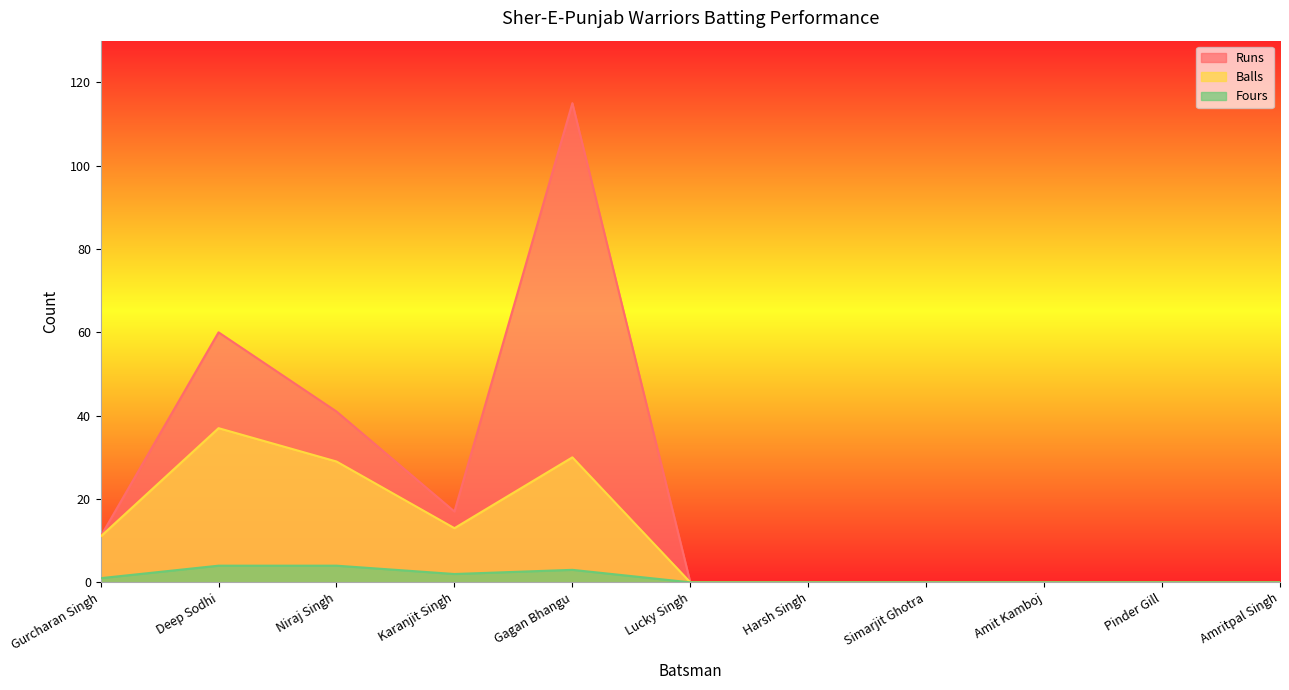

Between Deep Sodhi and Lucky Singh, which is larger?

Deep Sodhi